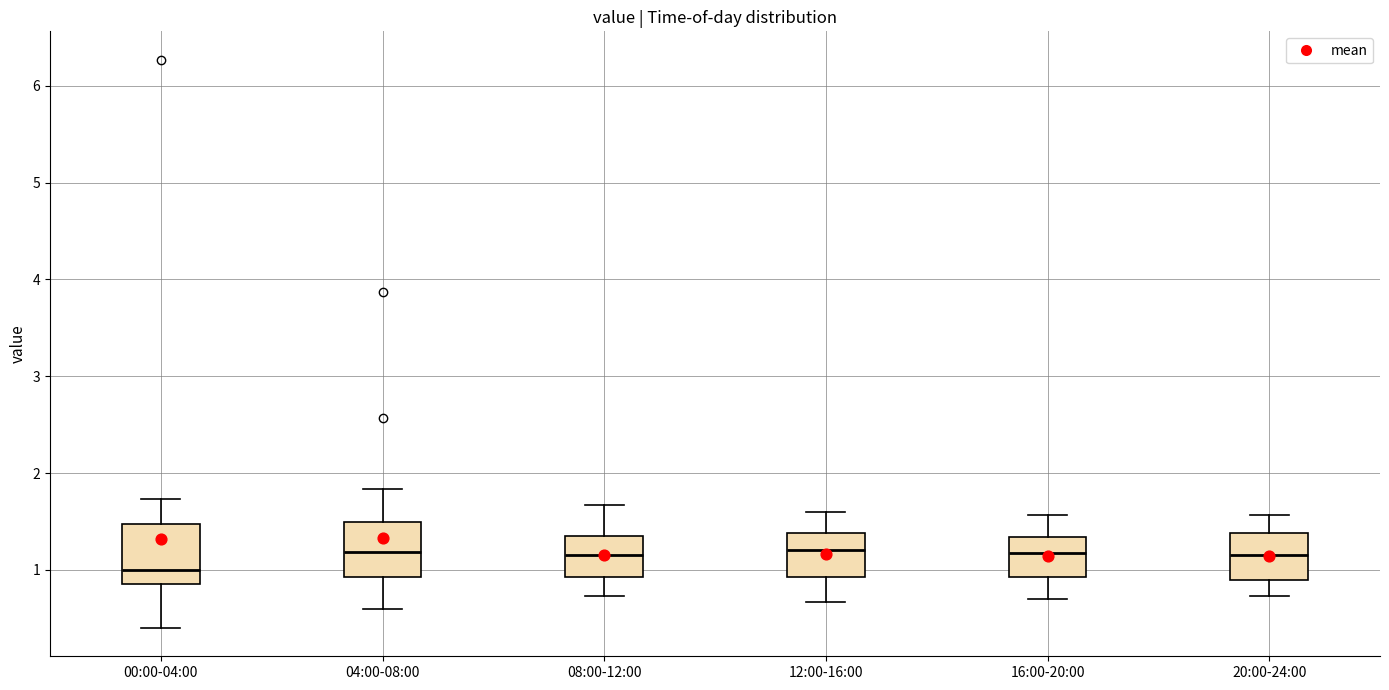

Reading left to right, read every box against the y-axis: the position of its median line, the range the box covers, and the ends of its whiskers. The values are not printed on the chart, so give them approximately, as read against the axis.

00:00-04:00: median 1.0, box 0.9 to 1.5, whiskers 0.4 to 1.7
04:00-08:00: median 1.2, box 0.9 to 1.5, whiskers 0.6 to 1.8
08:00-12:00: median 1.2, box 0.9 to 1.3, whiskers 0.7 to 1.7
12:00-16:00: median 1.2, box 0.9 to 1.4, whiskers 0.7 to 1.6
16:00-20:00: median 1.2, box 0.9 to 1.3, whiskers 0.7 to 1.6
20:00-24:00: median 1.2, box 0.9 to 1.4, whiskers 0.7 to 1.6